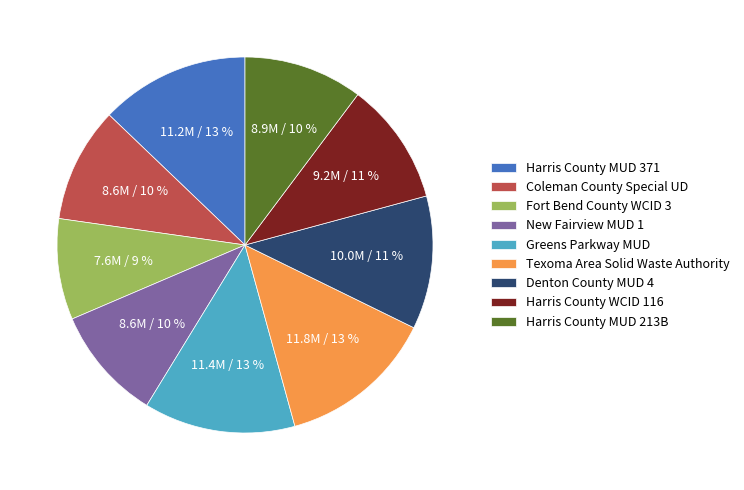

What is the smallest slice in the pie chart?

Fort Bend County WCID 3